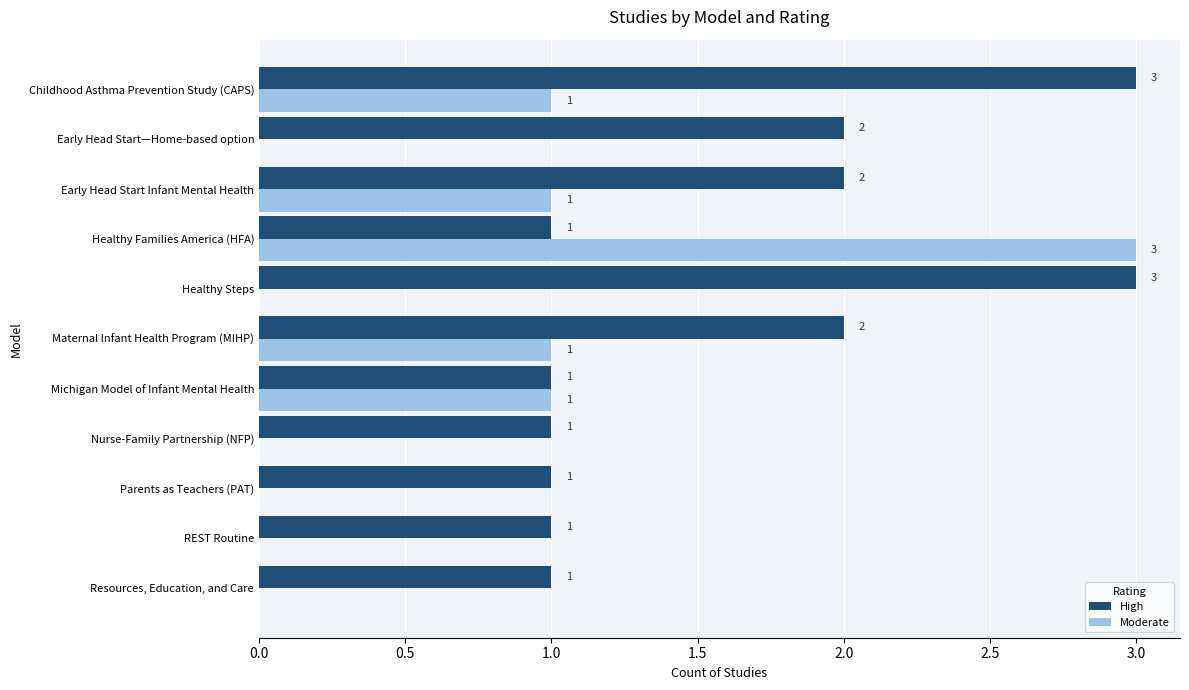

At which label does Moderate reach its peak?

Healthy Families America (HFA)